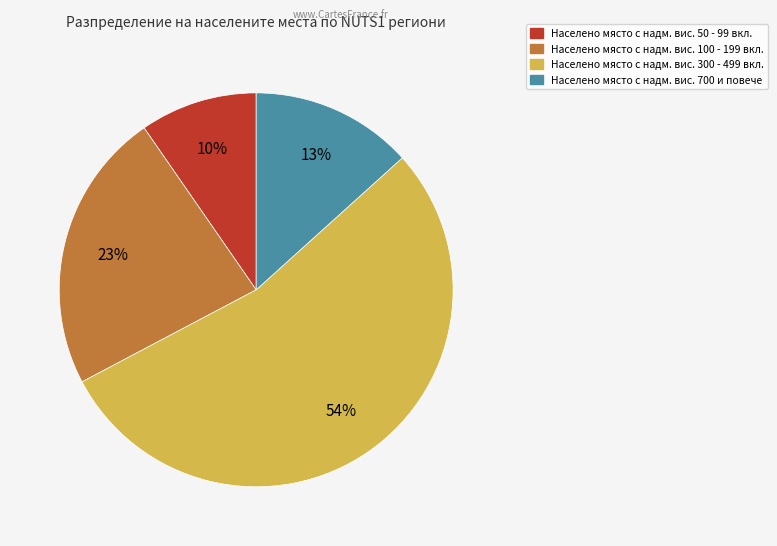

What percentage is the Населено място с надм. вис. 700 и повече slice, to the nearest percent?

13%